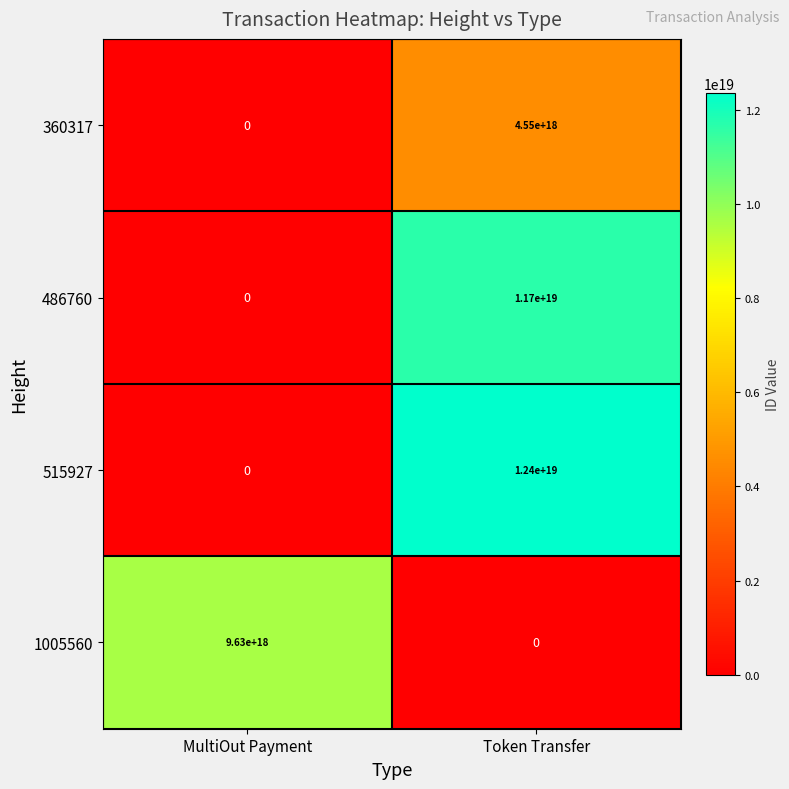

Is it true that 515927 equals 12400000000000000000 at Token Transfer?

True